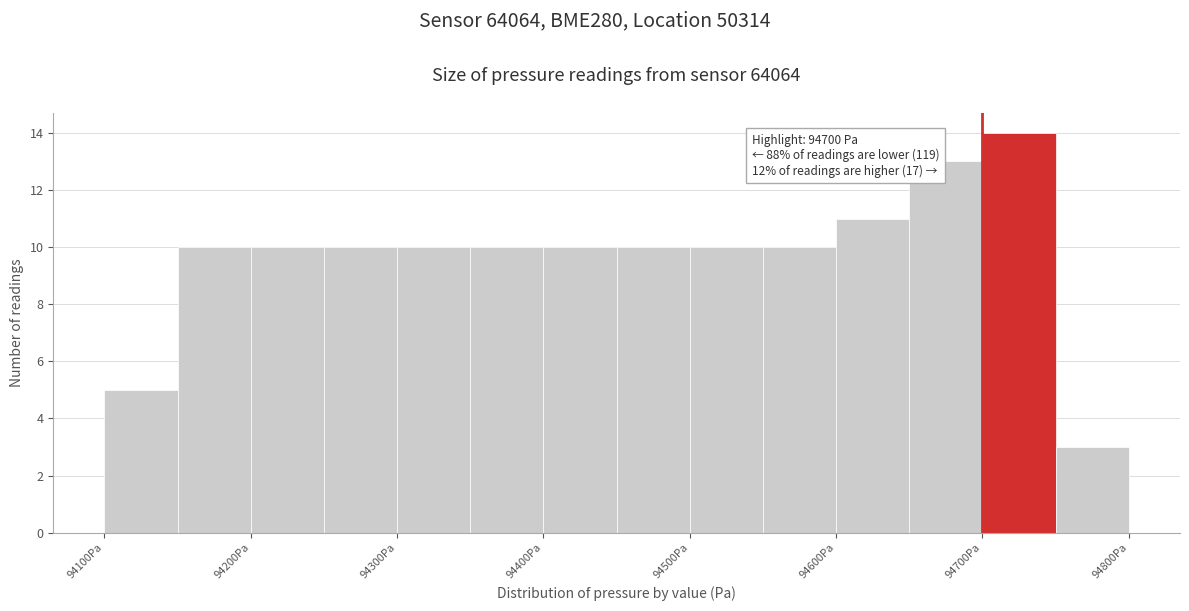

Which range on the x-axis has the tallest bar?

94700 to 94750